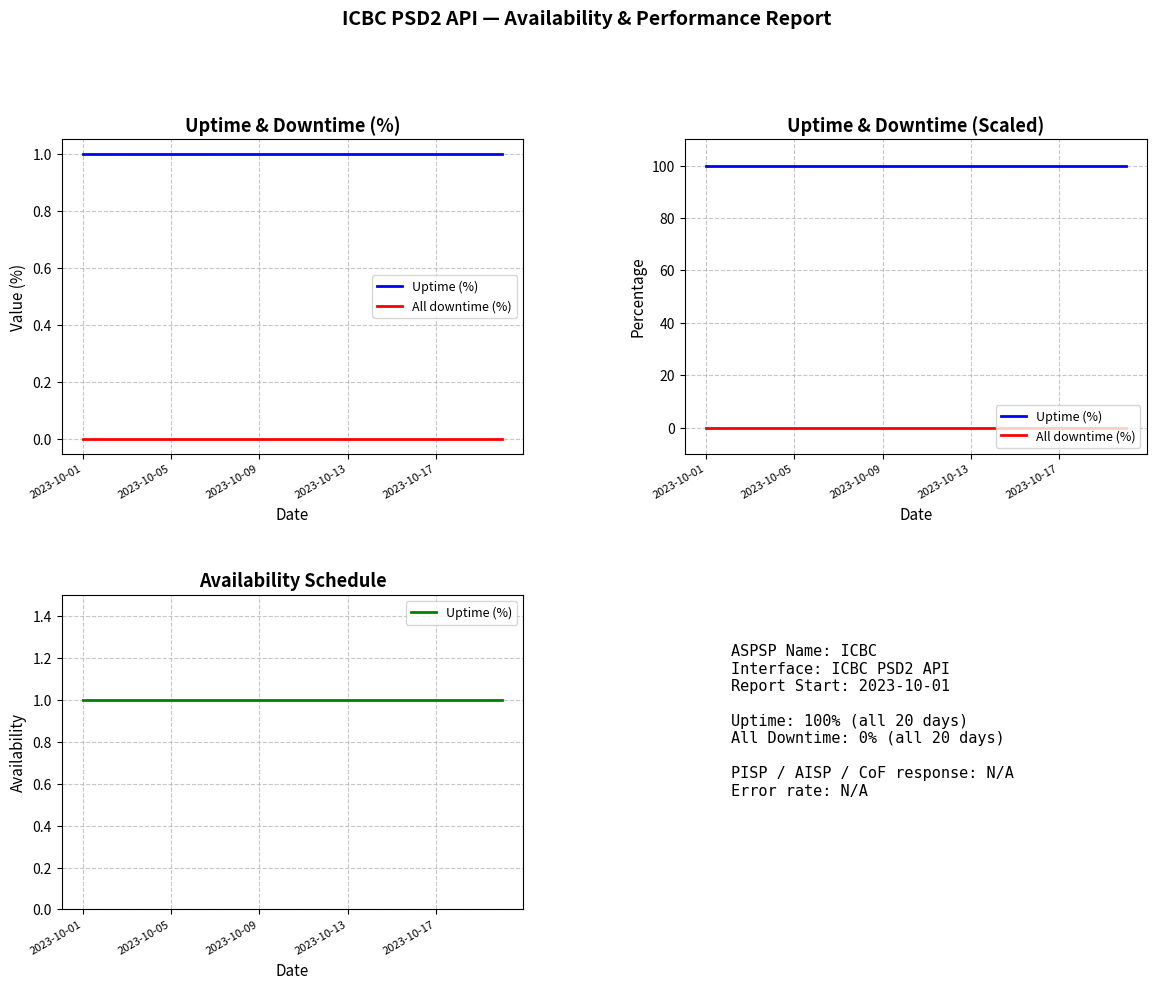

Which series changed the most between 7 and 11?

Uptime (%)